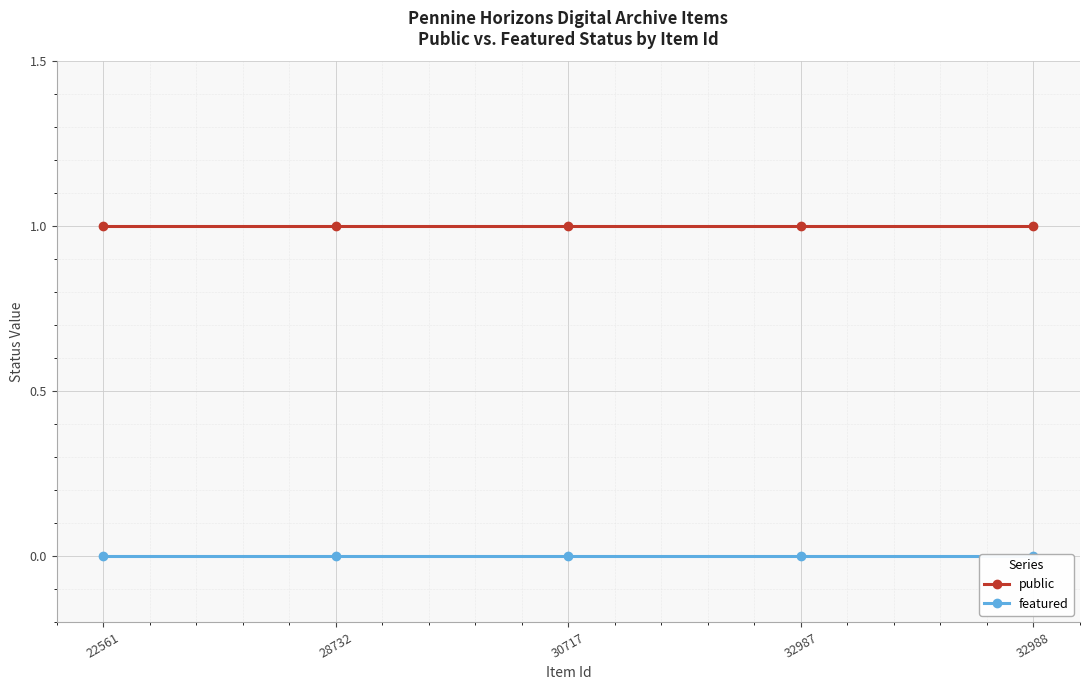

Reading left to right, list all the values displayed in this chart.

public: 1	1	1	1	1
featured: 0	0	0	0	0